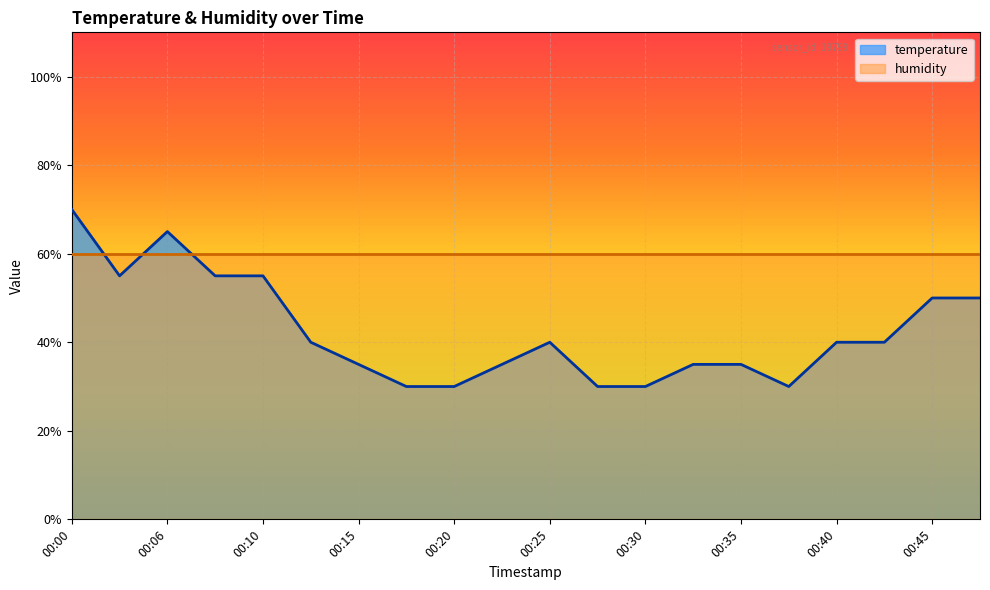

Does the chart display data point markers on the line(s)?

No